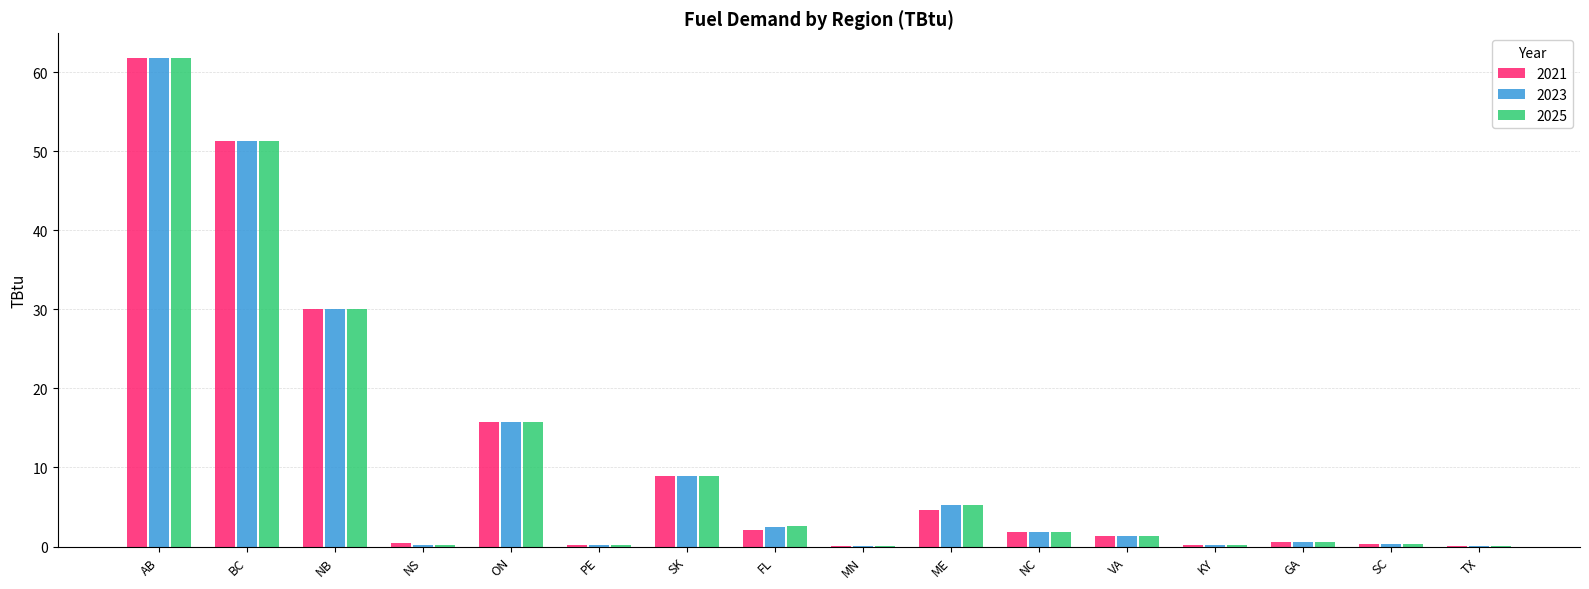

What is the total value across all series at SK?

27.0